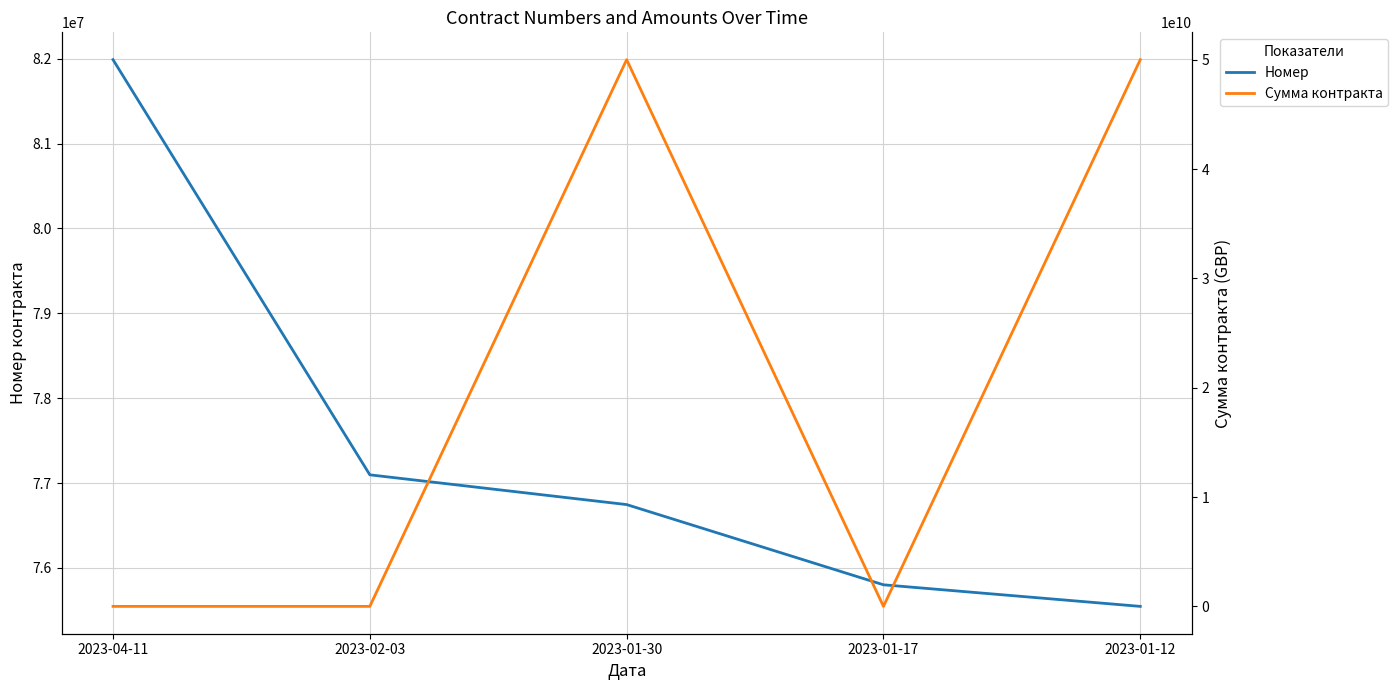

List the labels in order of Сумма контракта value, smallest first.

2023-04-11, 2023-02-03, 2023-01-17, 2023-01-30, 2023-01-12